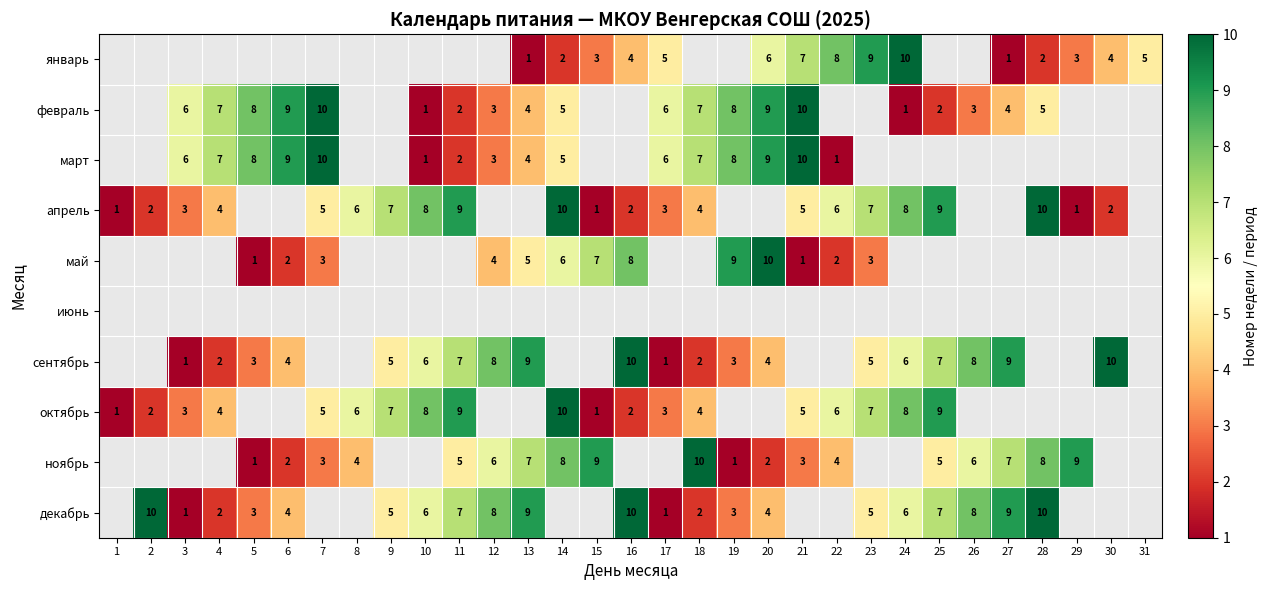

True or false: апрель has a value of 4 at 4.

True